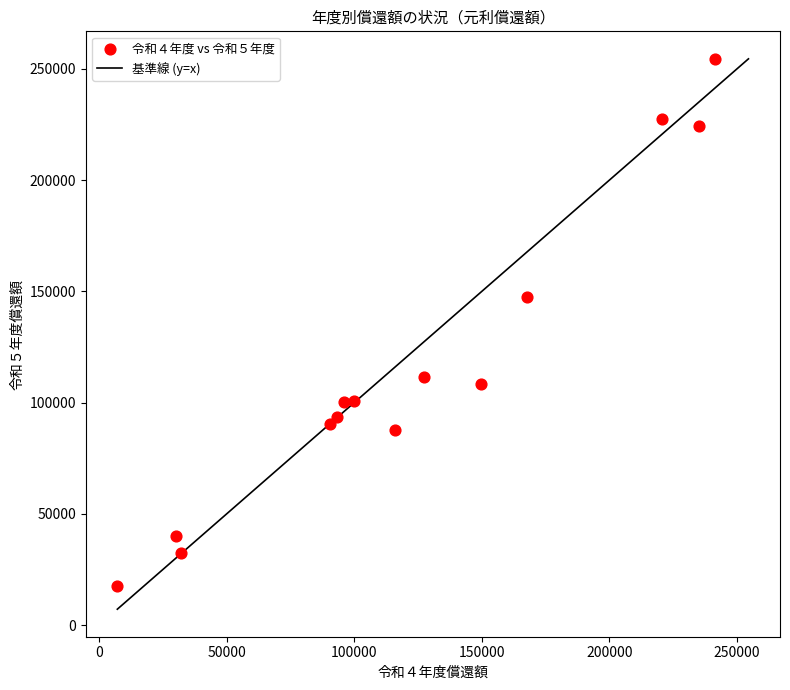

What Y value in the scatter plot is closest to 135952?

147539